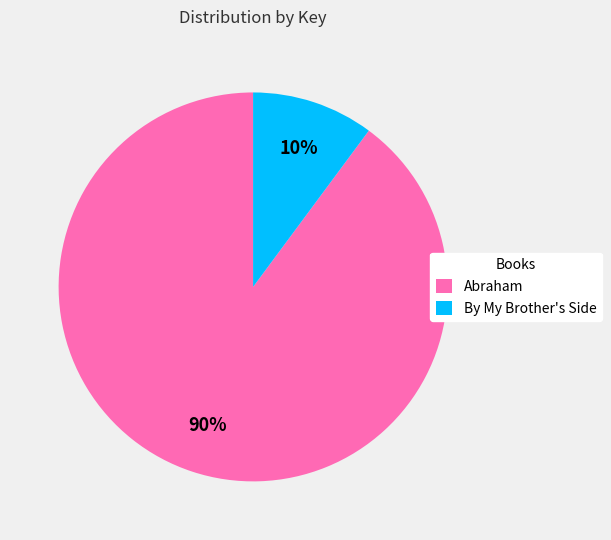

Rank the categories by value from lowest to highest.

By My Brother's Side, Abraham